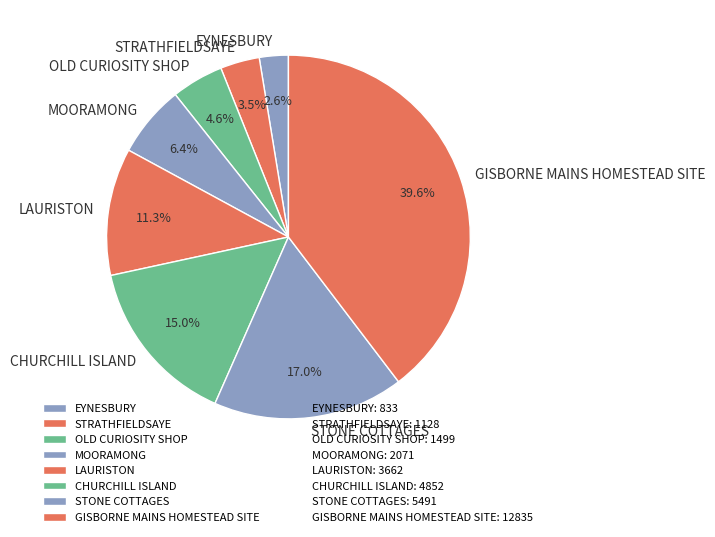

Does EYNESBURY represent more than half of the total?

No